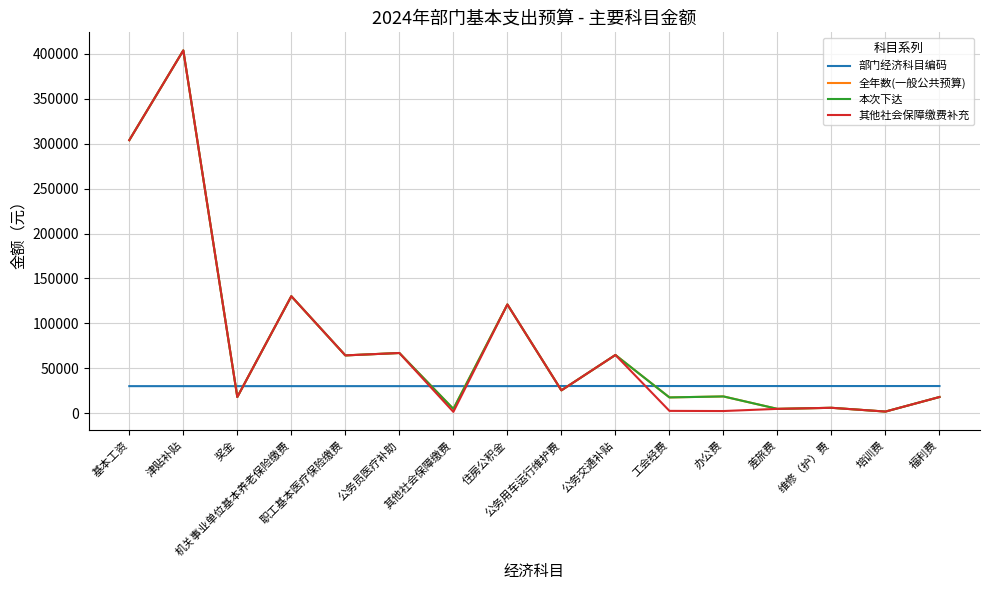

Is this an area chart (filled region under the line)?

No